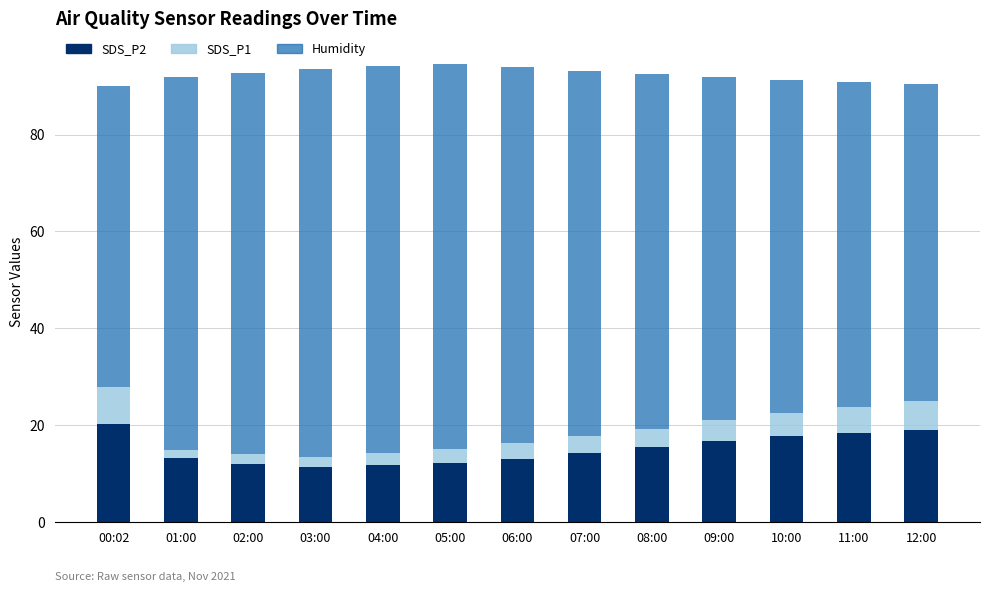

What is the total value across all series at 08:00?

92.5